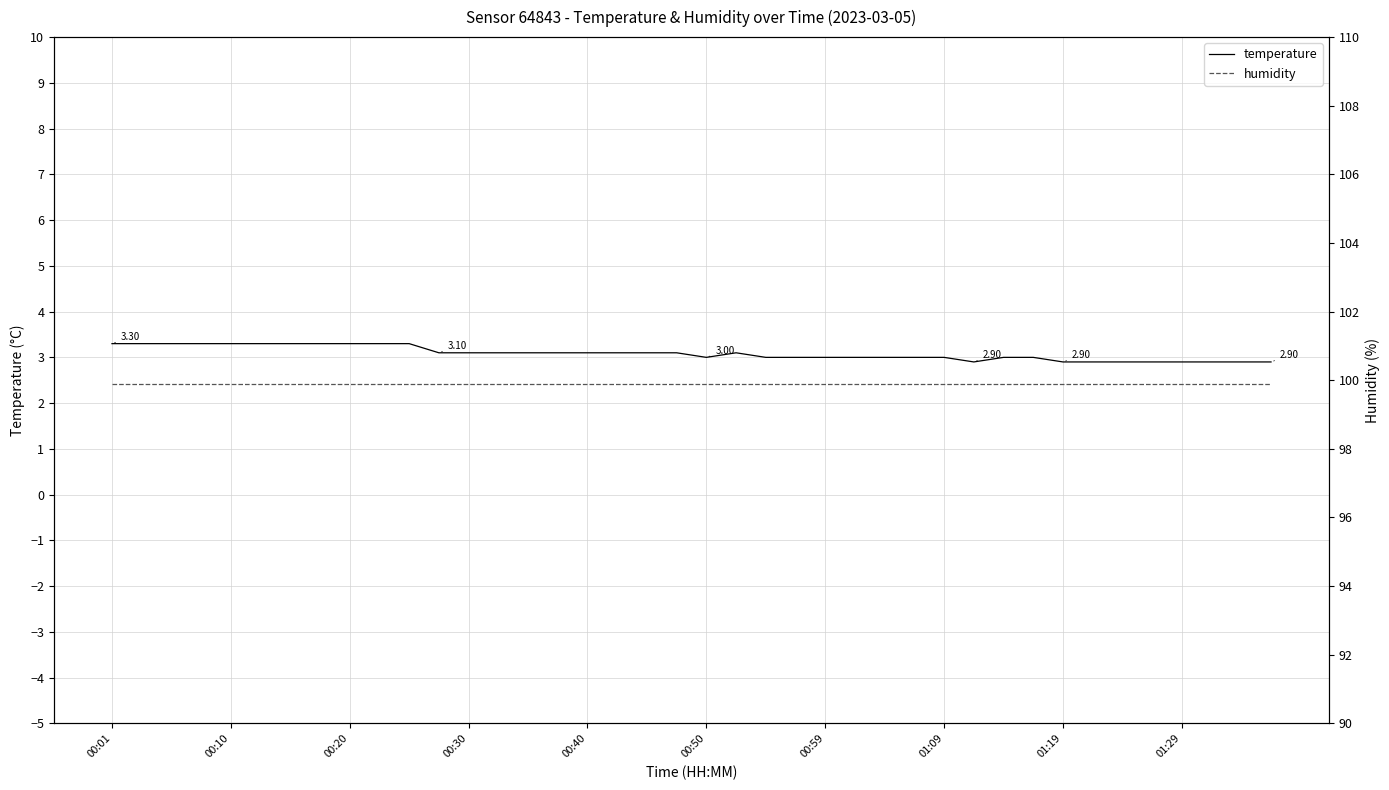

What is the maximum value shown in the chart?

99.9